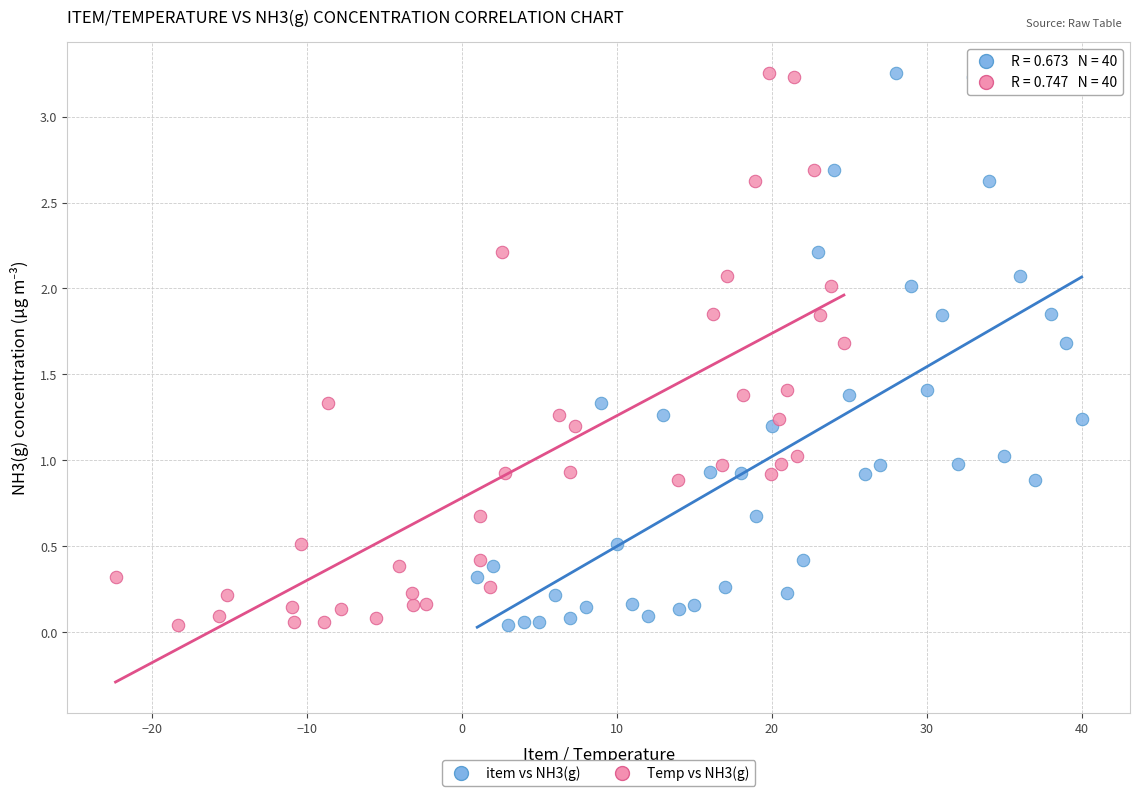

What are all the series names shown in the legend?

item vs NH3(g), Temp vs NH3(g)